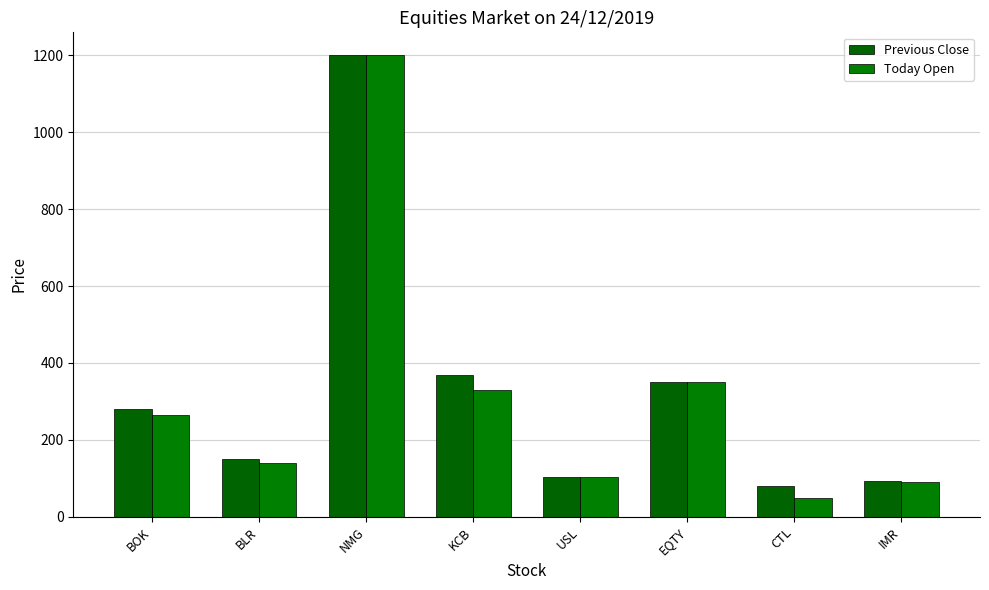

List the series in order of their overall mean, highest first.

Previous Close, Today Open